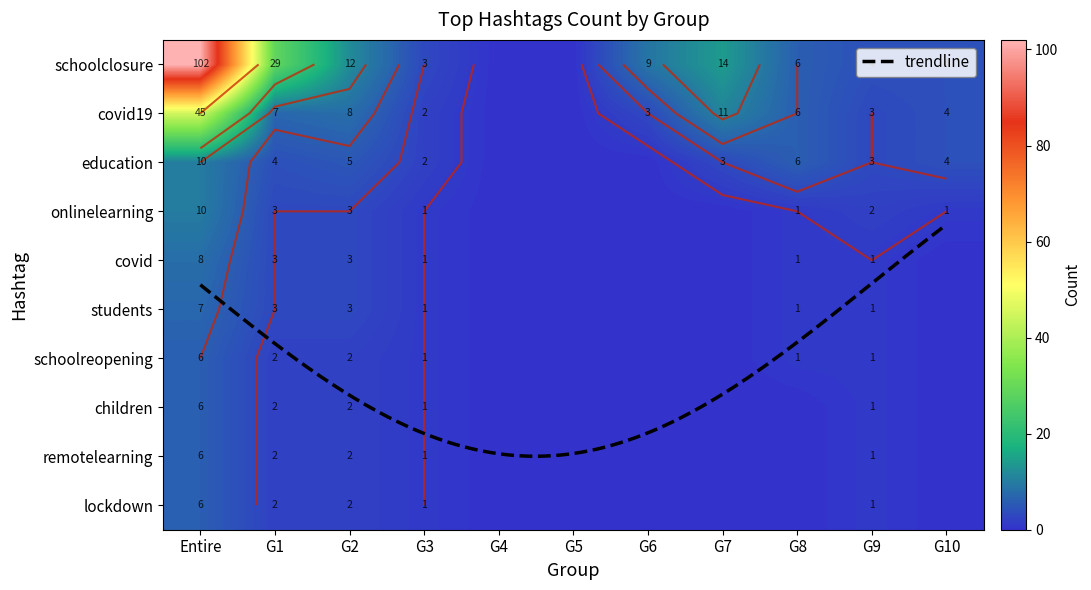

List the series in order of their peak value, lowest first.

schoolreopening, children, remotelearning, lockdown, students, covid, education, onlinelearning, covid19, schoolclosure